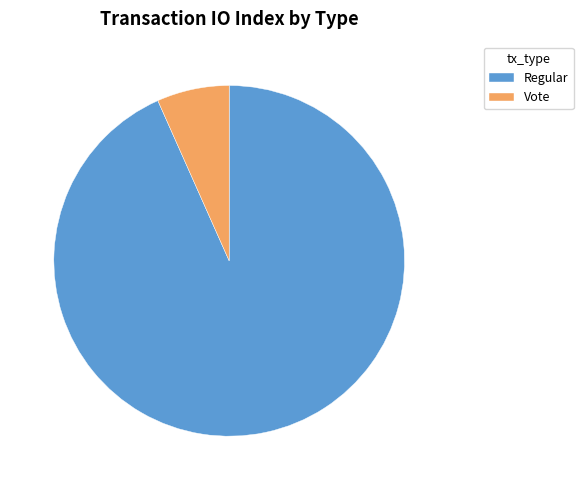

Does Regular represent more than half of the total?

Yes